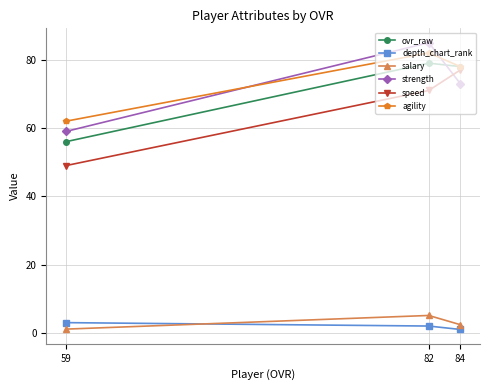

What is the difference between the highest and lowest values at 59?

60.9